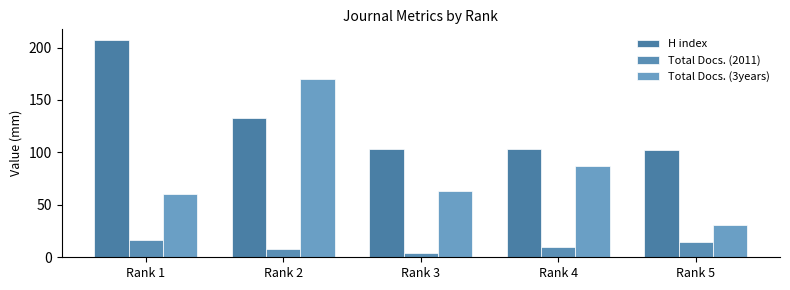

How many distinct data groups are displayed?

3